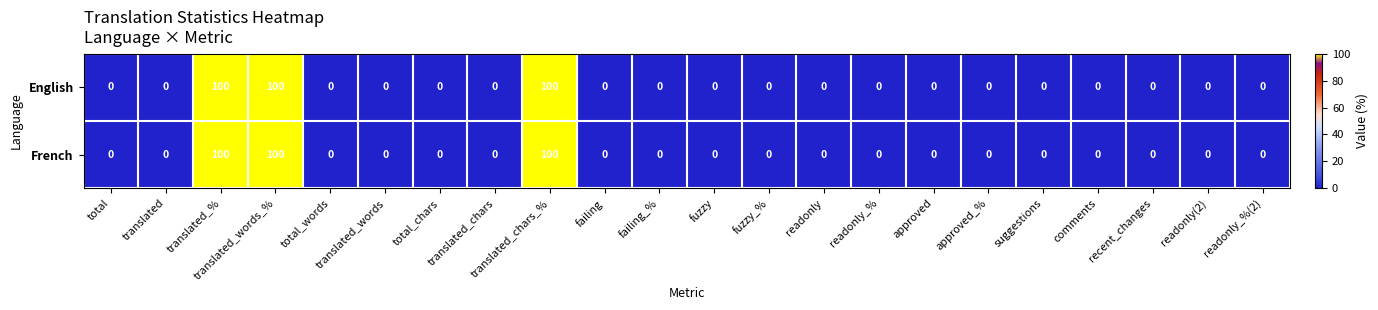

What is the difference between the second highest and second lowest values in the English series?

100